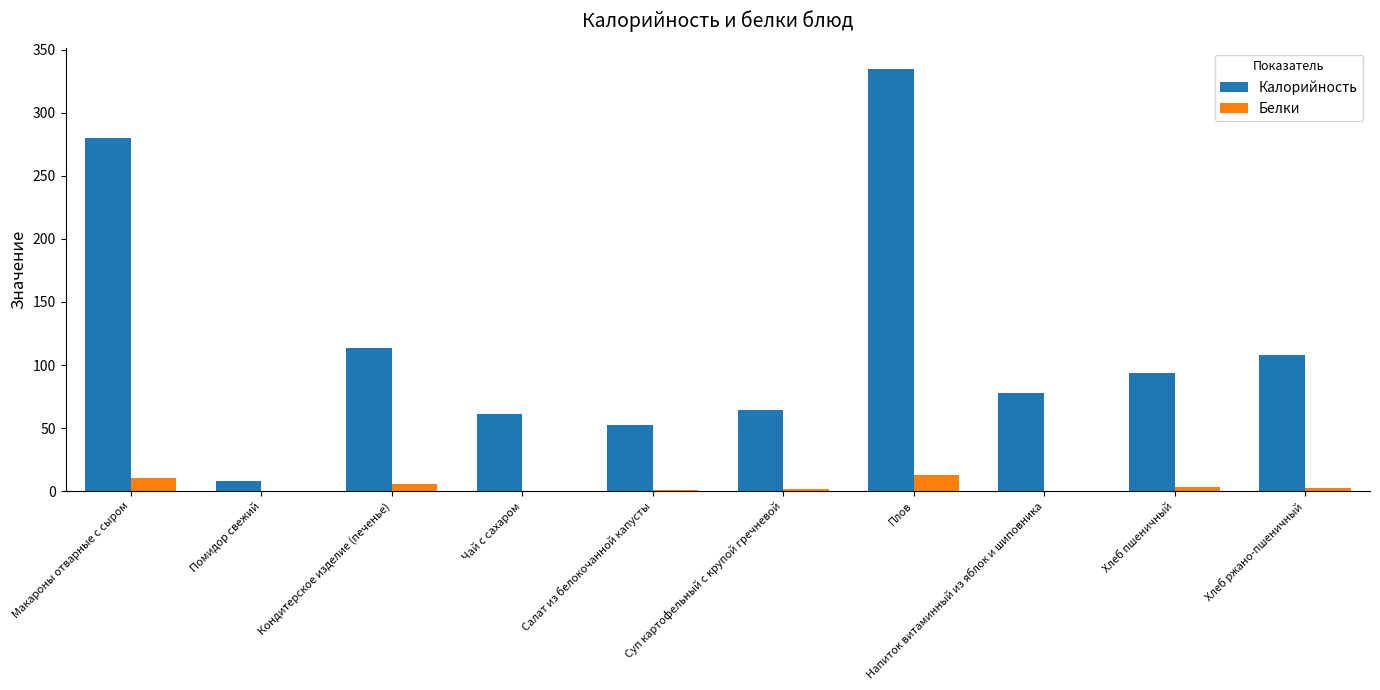

What is the sum of the Калорийность values at Плов and Хлеб пшеничный?

428.7